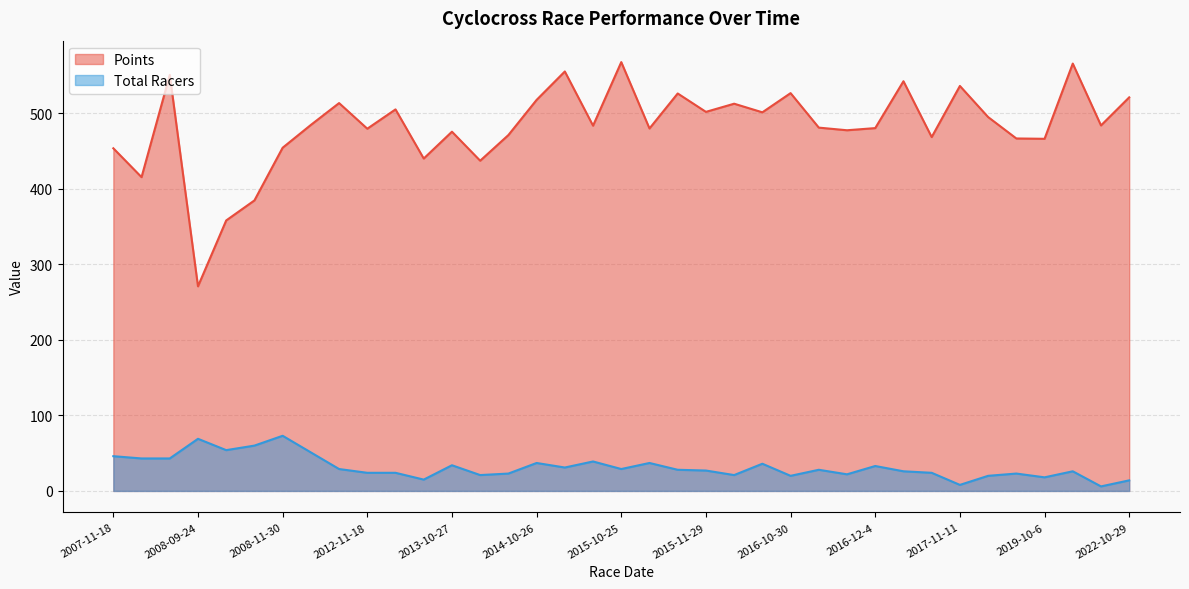

At 2014-10-26, list the series in order from largest to smallest.

Points, Total Racers